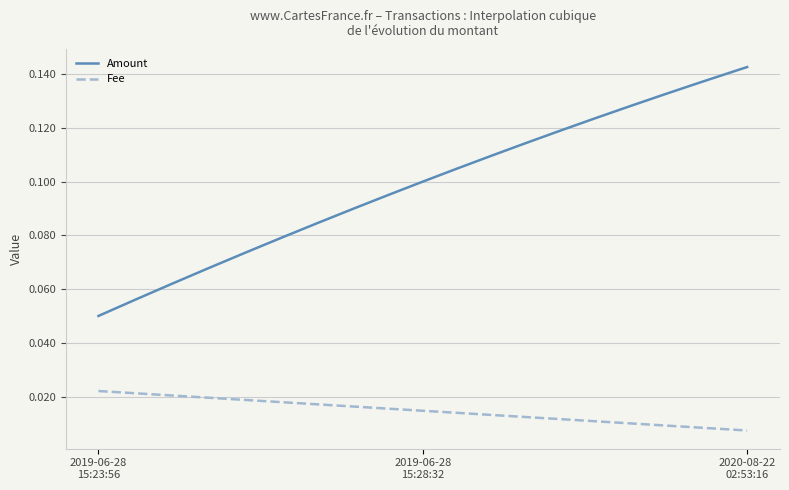

True or false: Fee and Amount intersect in this chart.

False